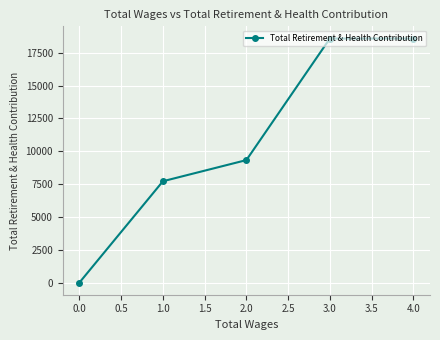

How many values are above zero?

4